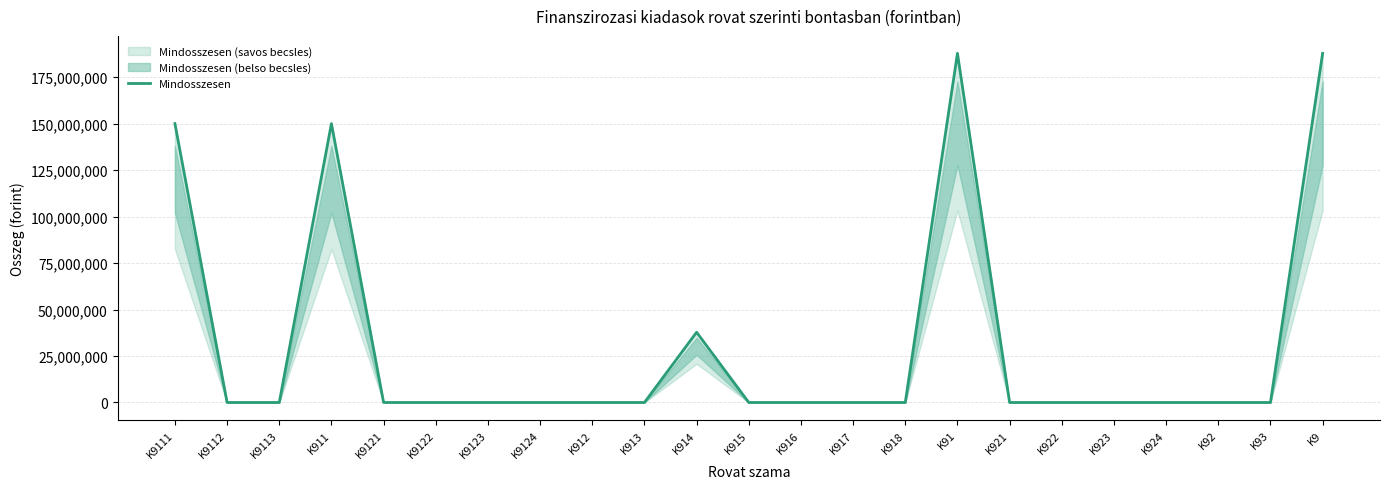

What is the sum of all values?

713321739